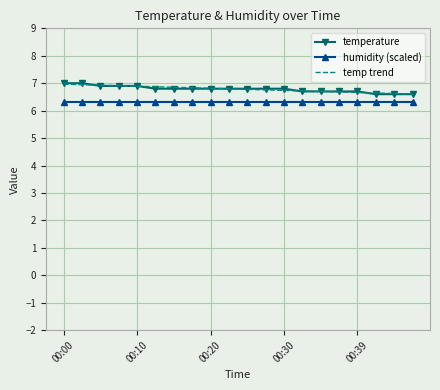

What is the minimum value for temperature?

6.6